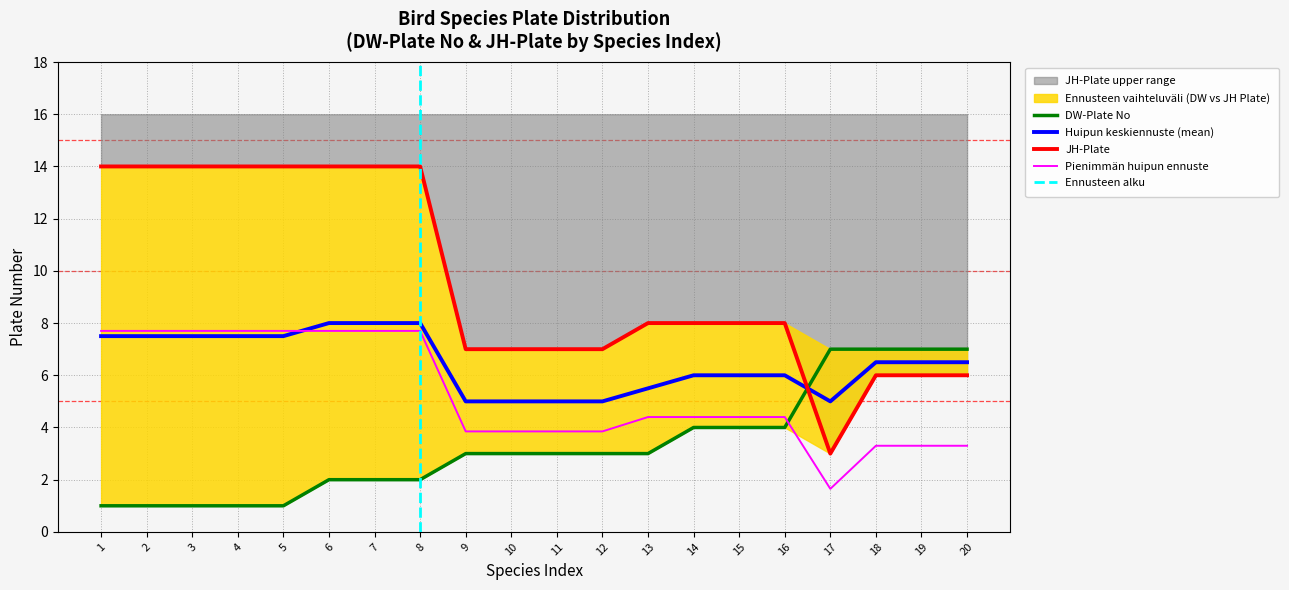

Between 9 and 12, which is larger?

9